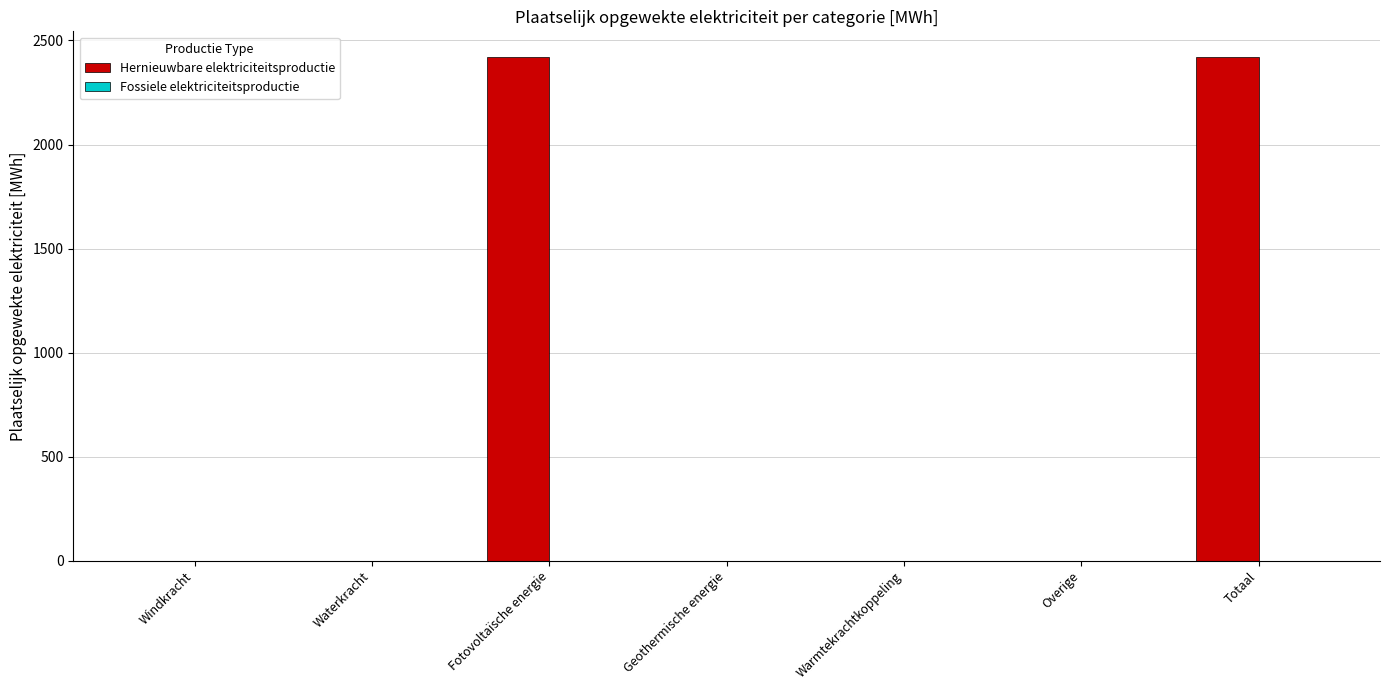

How many categories are shown in the chart?

7